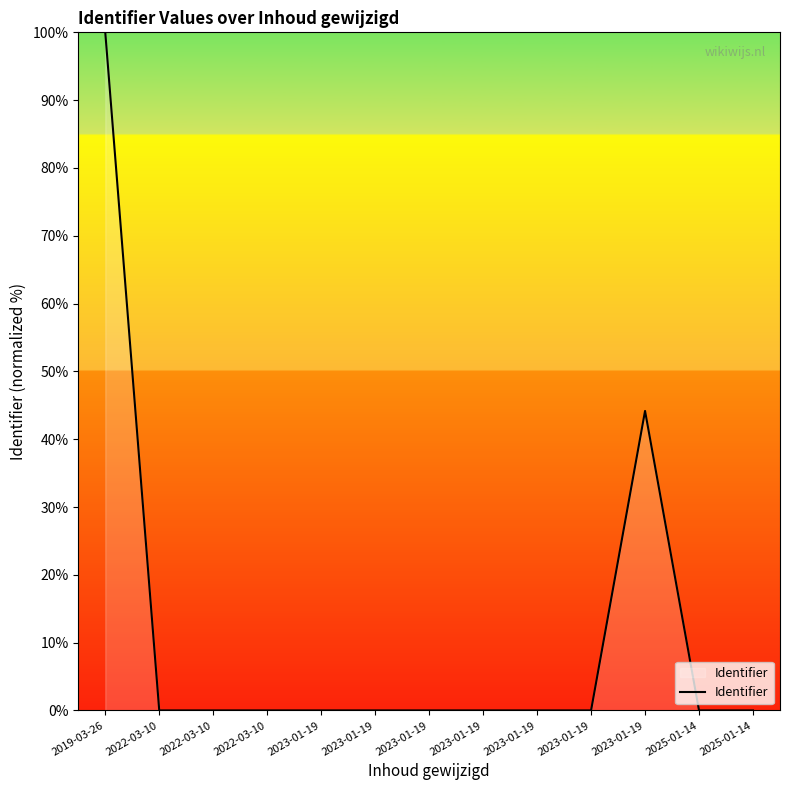

Does the chart have visible grid lines?

No